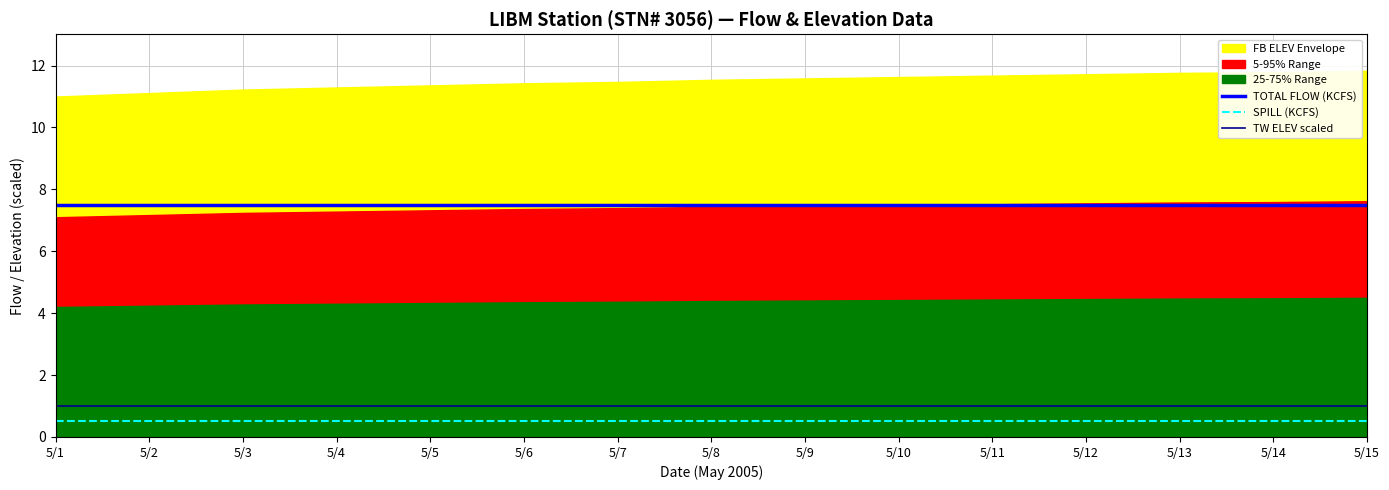

The SPILL (KCFS) series shows 0.3 at 5/7. True or false?

False